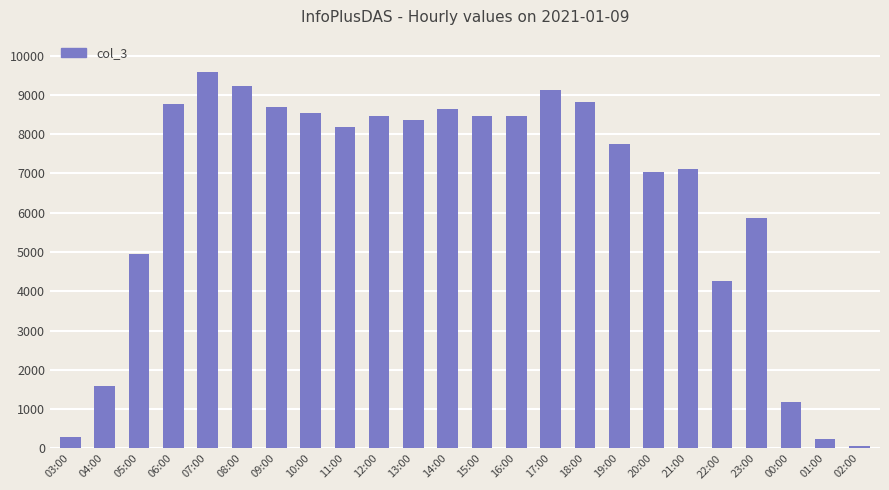

At which category does the chart reach its peak across all series?

07:00